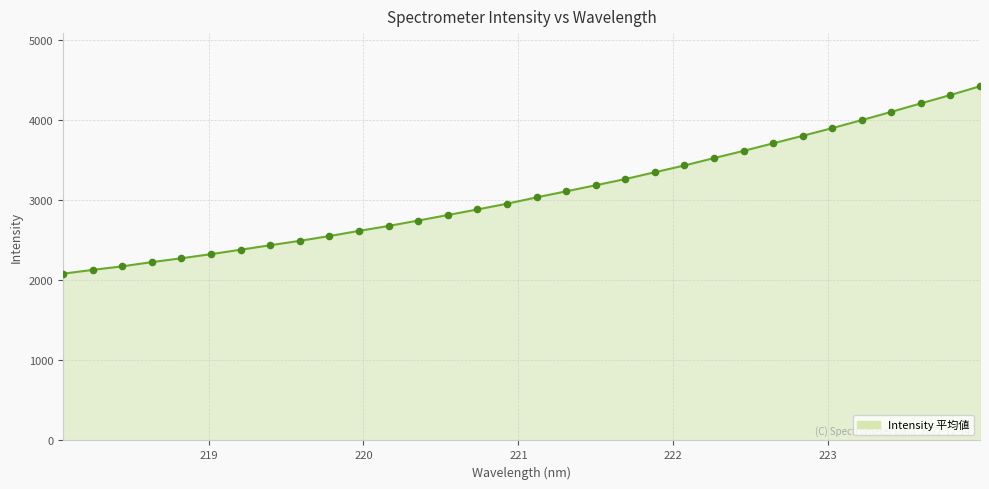

What is the greatest value displayed?

4419.9